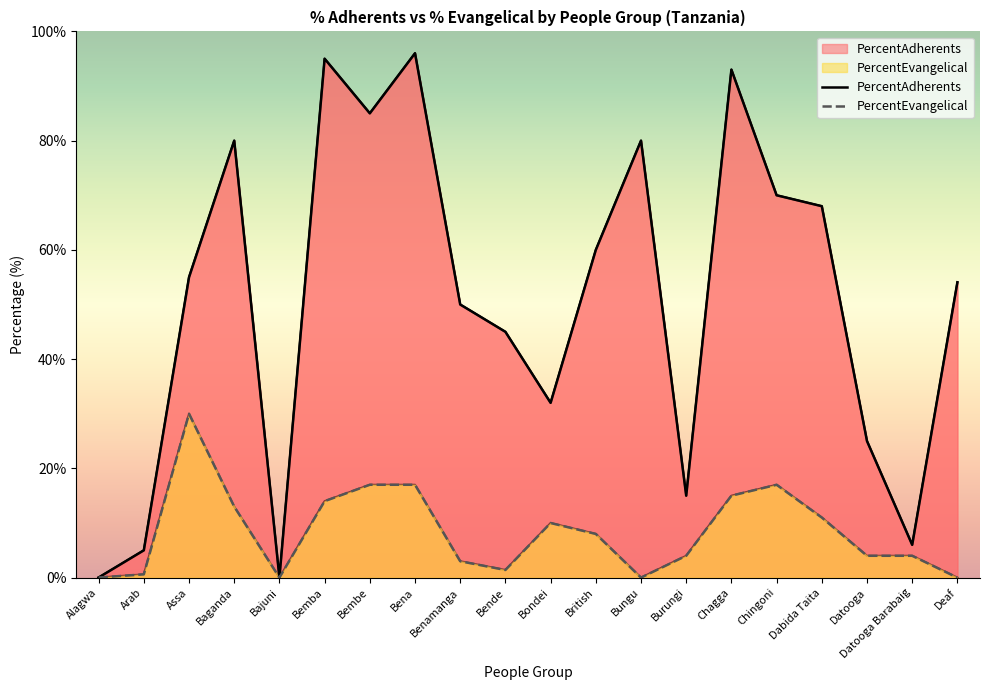

Is the value of PercentEvangelical at Datooga Barabaig greater than the value of PercentAdherents at Bungu?

No